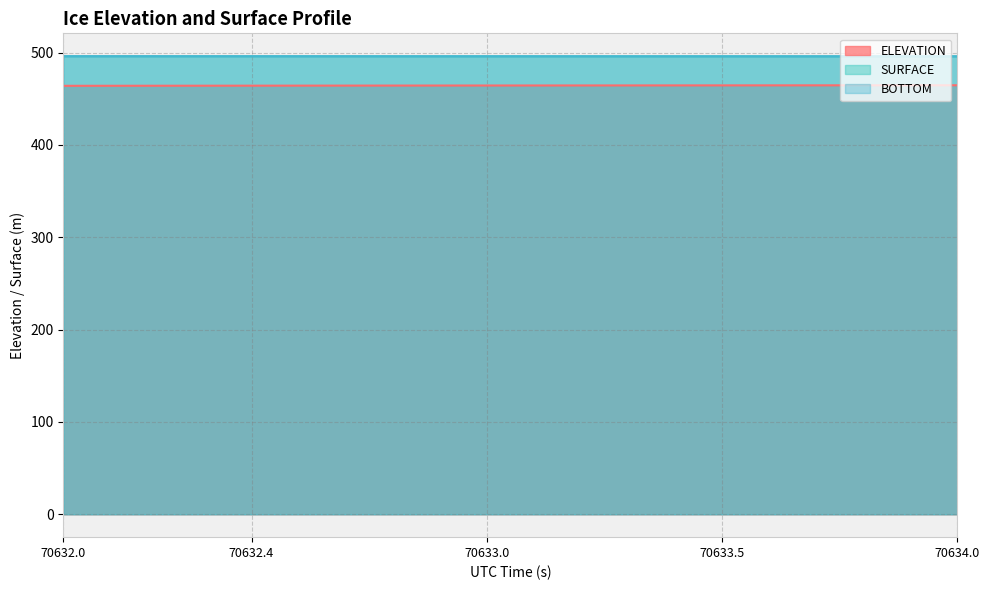

True or false: SURFACE has a value of 240.9 at 70633.9152.

False